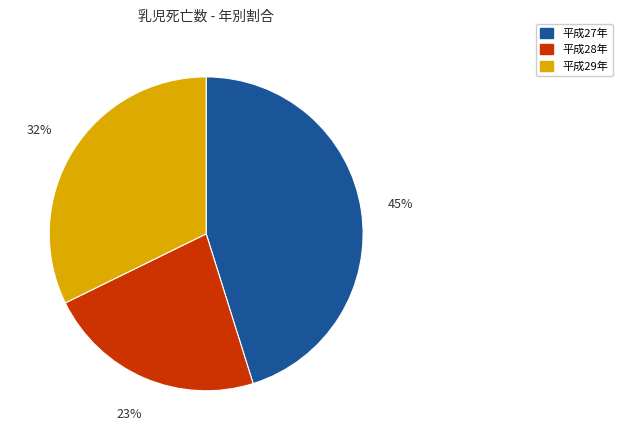

Is the sum of 平成28年 and 平成29年 greater than half?

Yes